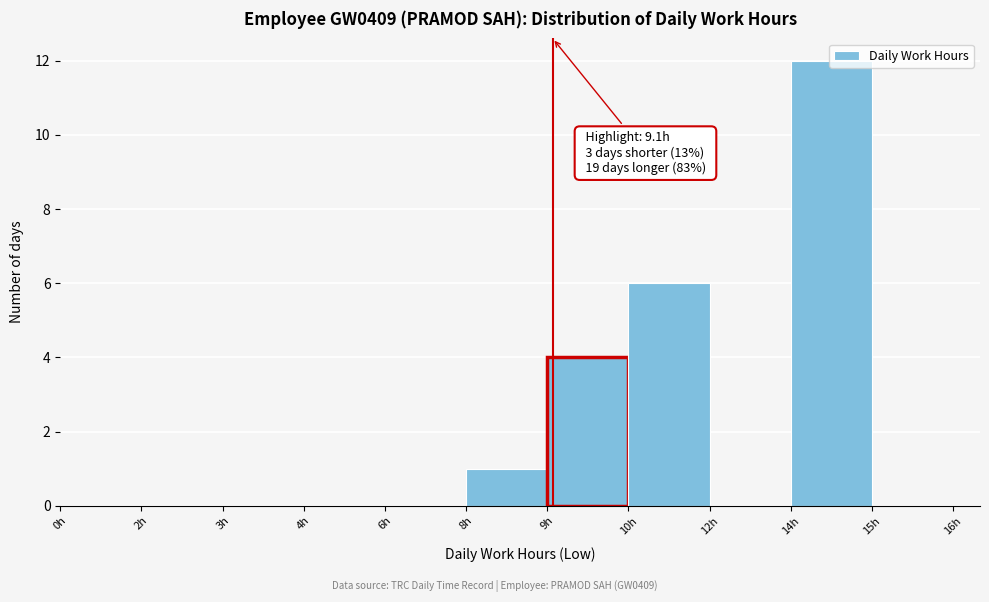

What is the sum of all values?

23